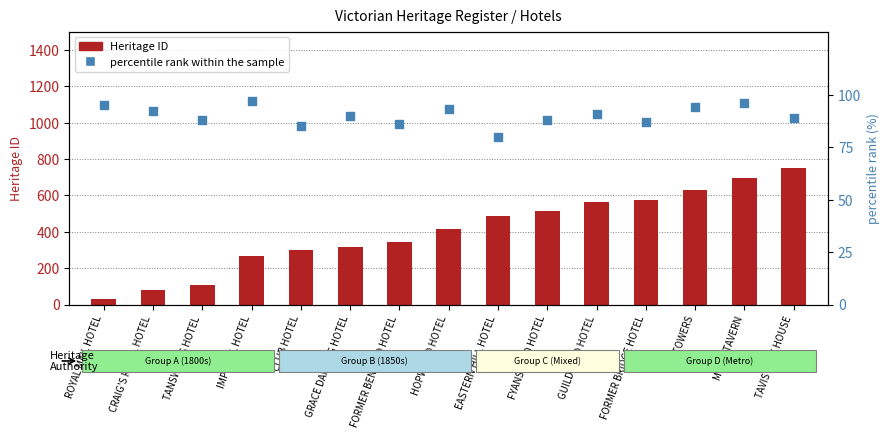

What are all the series names shown in the legend?

Heritage ID, percentile rank within the sample